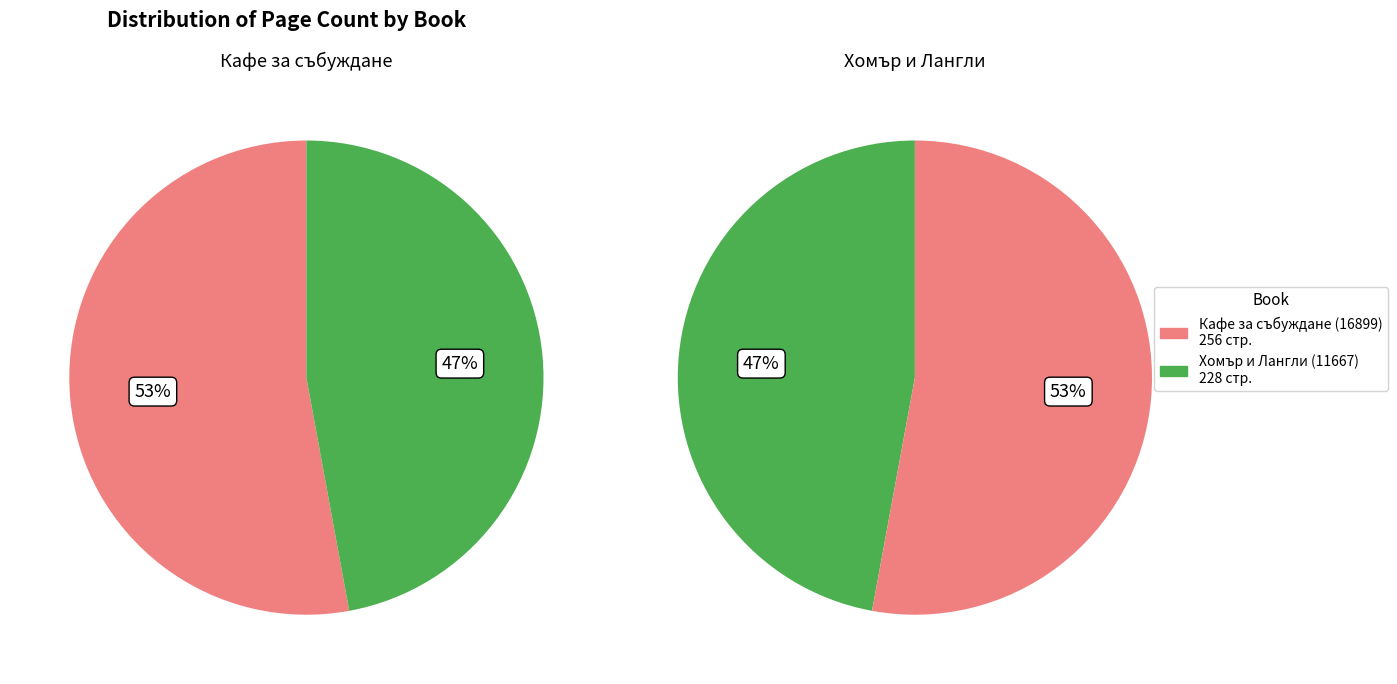

To the nearest percent, what percentage of the pie is Кафе за събуждане (16899)?

53%